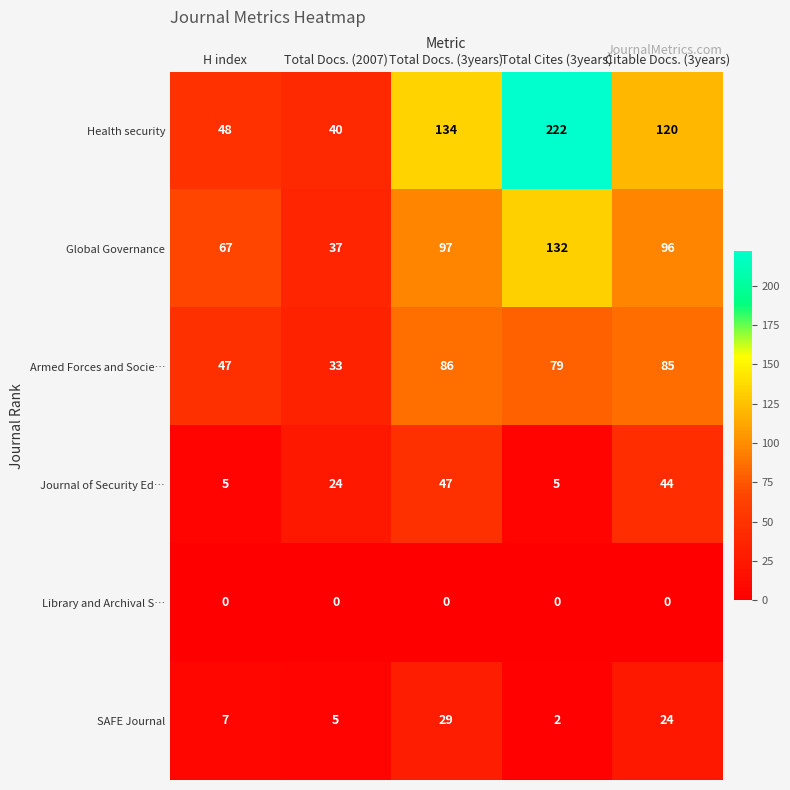

The value of Journal of Security Ed… at Total Cites (3years) is 5. True or false?

True